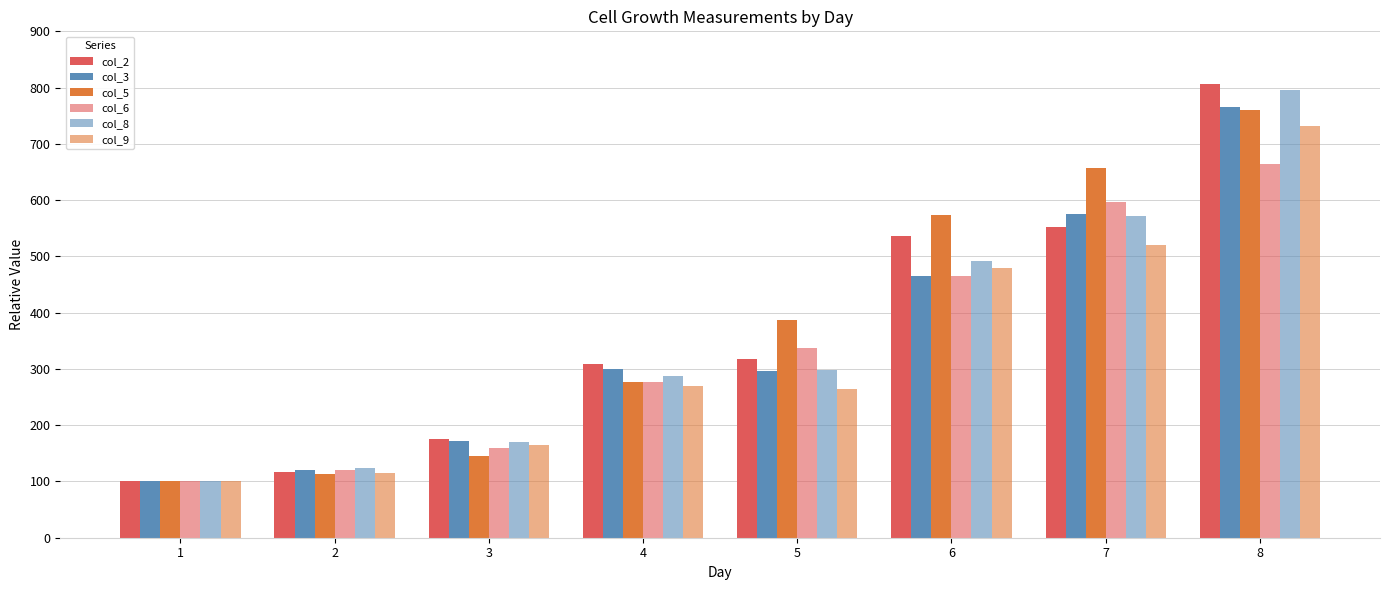

Does the chart contain stacked bars?

No